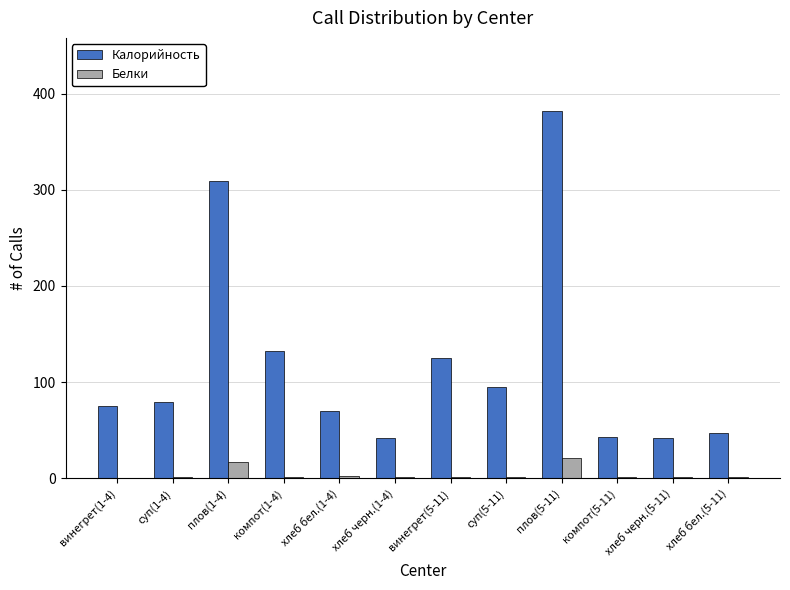

Where is Белки nearest to the value 10?

плов(1-4)